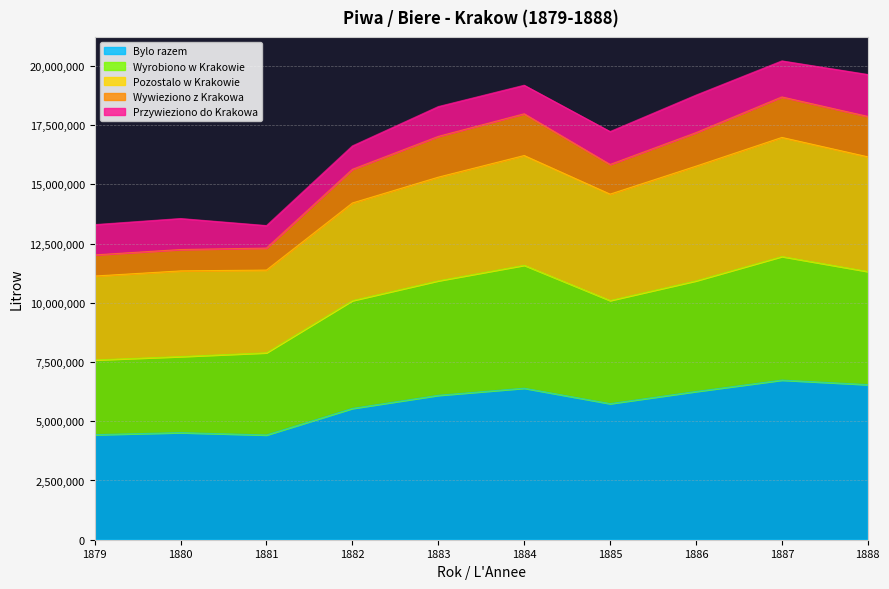

How many interior local peaks does the Wyrobiono w Krakowie series have?

2